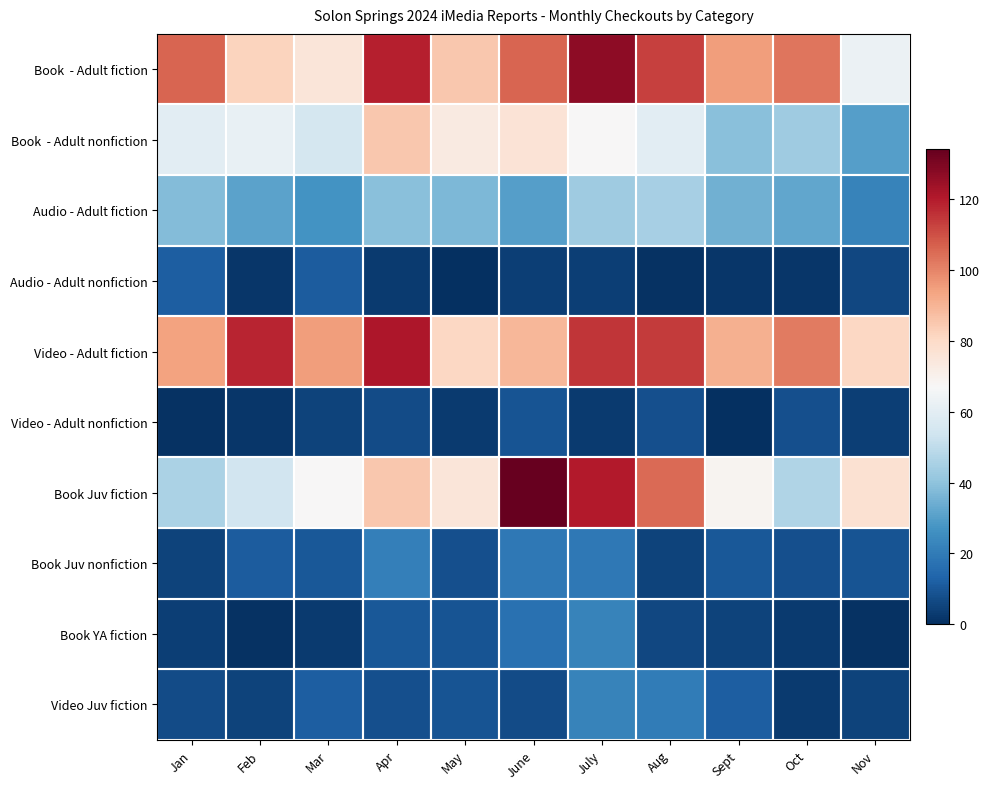

How many series are shown in this chart?

10